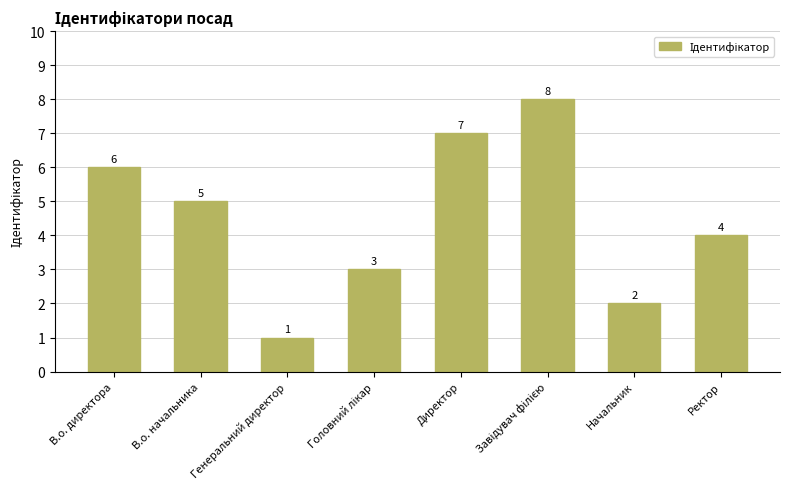

Reading left to right, what are all the values shown in this chart?

6	5	1	3	7	8	2	4